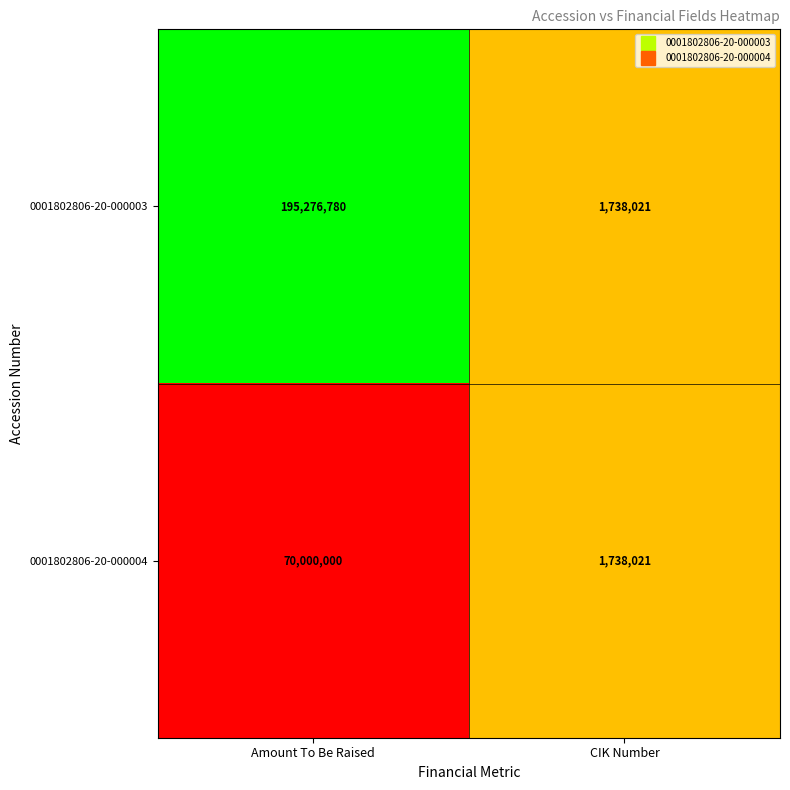

What is the total value across all series at Amount To Be Raised?

265276780